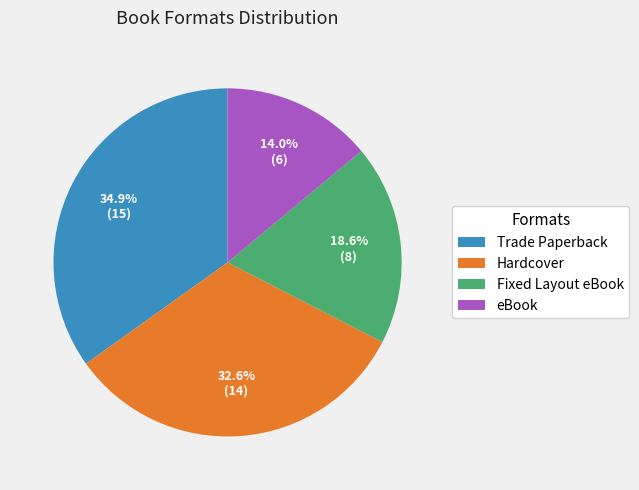

Which slice is the largest?

Trade Paperback